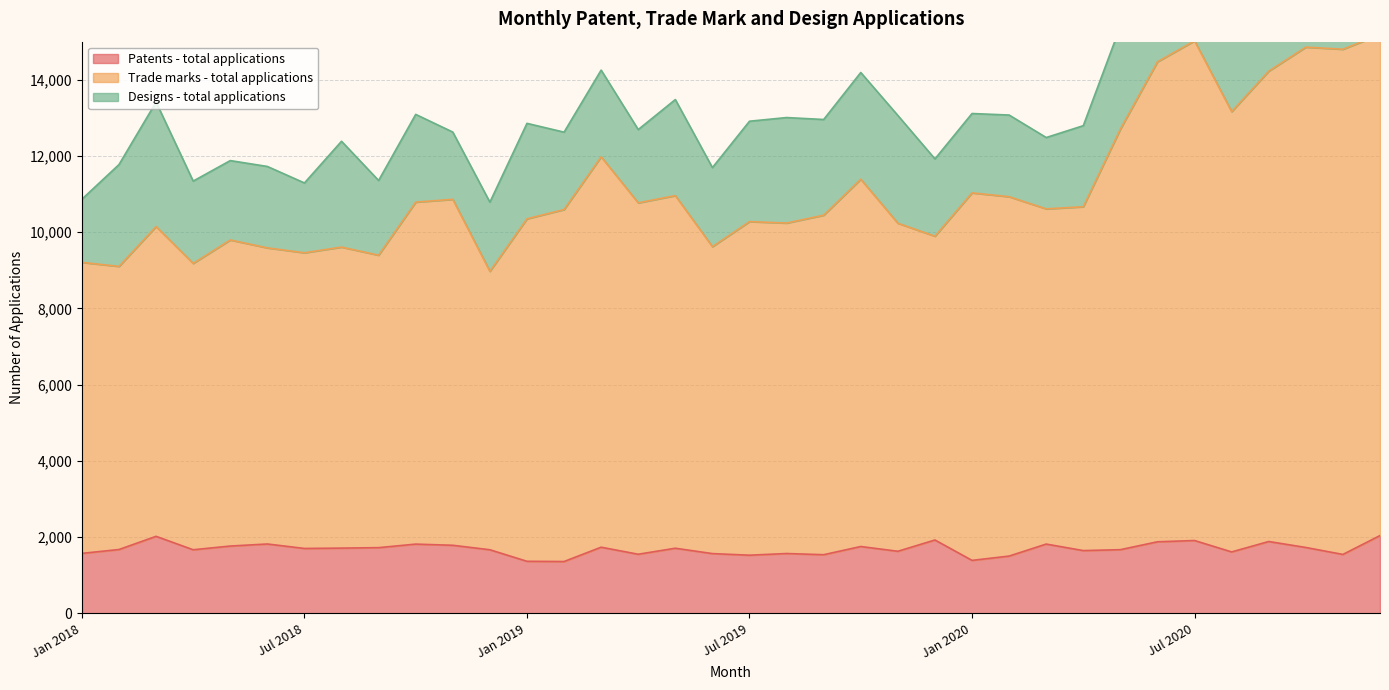

The value of Patents - total applications at Jul 2019 is 1527. True or false?

True